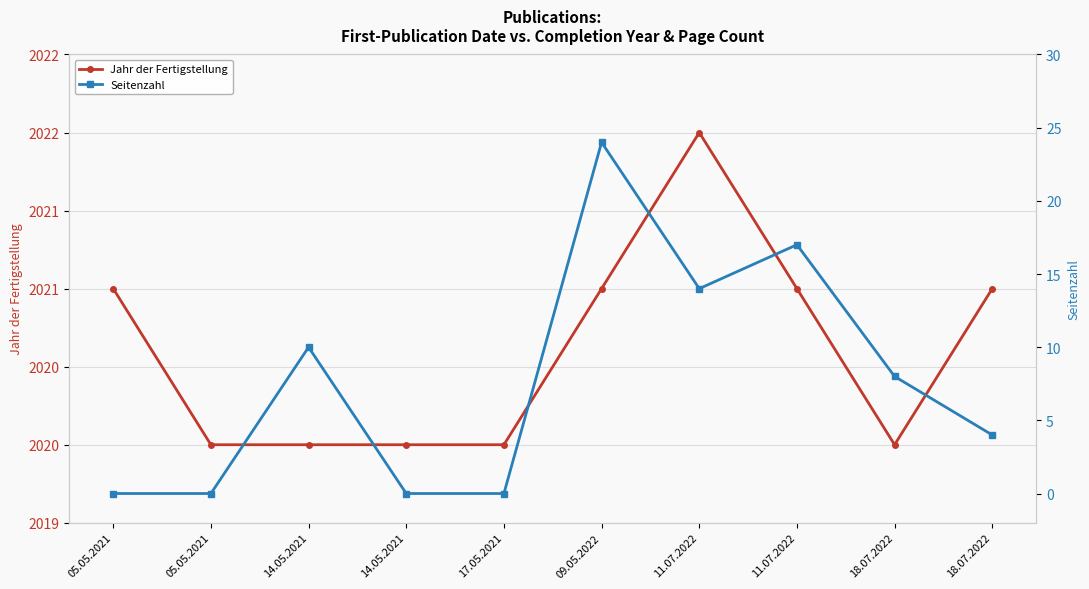

True or false: Seitenzahl and Jahr der Fertigstellung intersect in this chart.

False